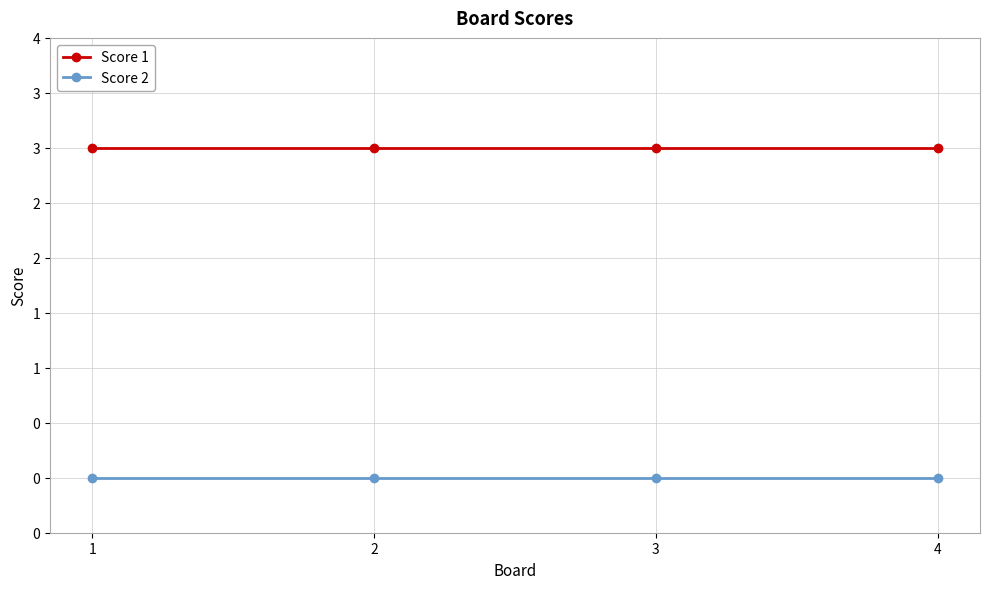

True or false: Score 1 and Score 2 cross at least once.

False